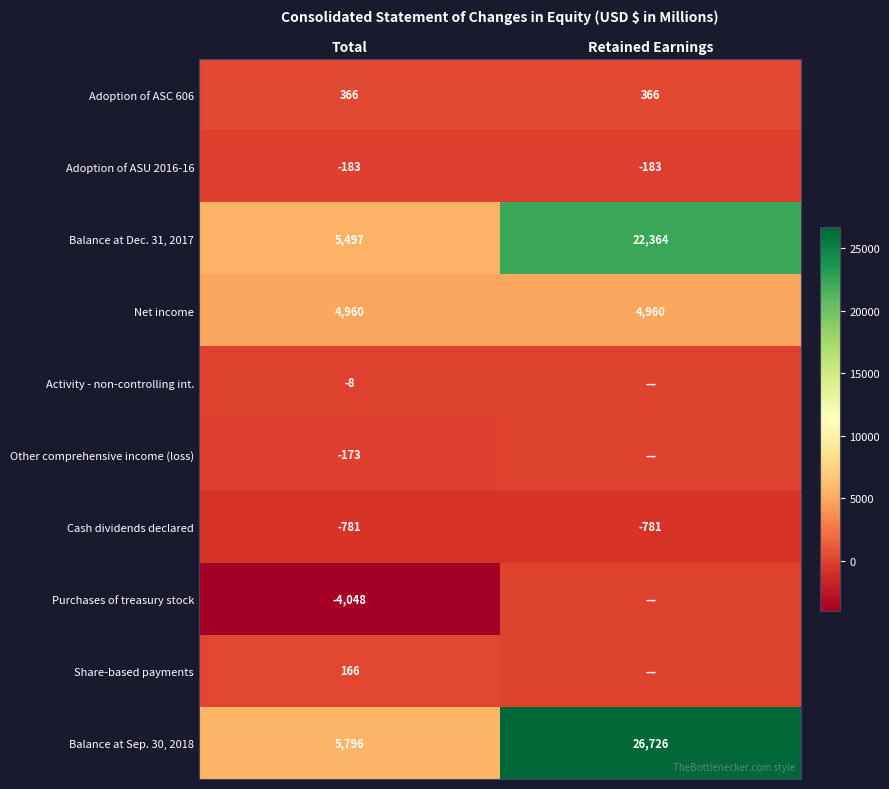

Which has a higher value, Retained Earnings or Total?

Retained Earnings